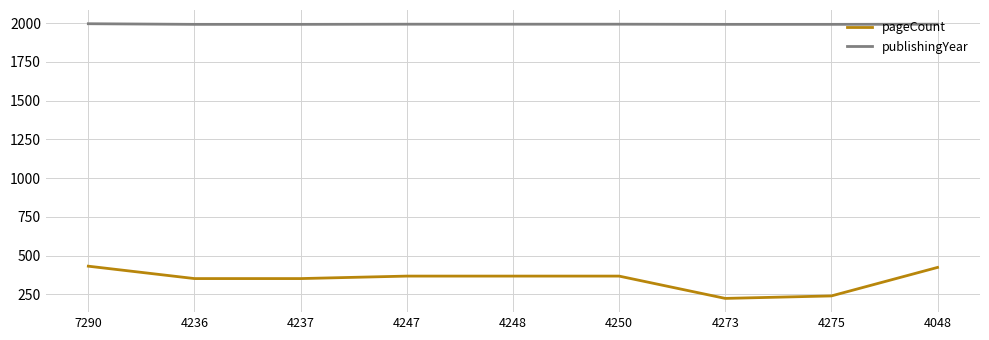

True or false: pageCount and publishingYear intersect in this chart.

False